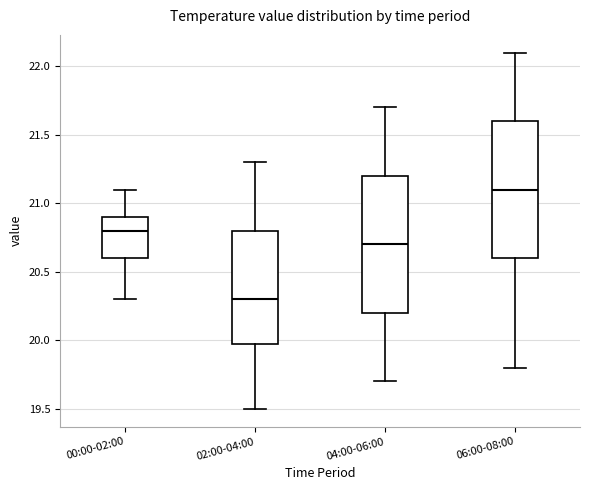

Where is the upper edge of the box for 04:00-06:00 on the y-axis? The values are not printed on the chart, so give them approximately, as read against the axis.

21.2